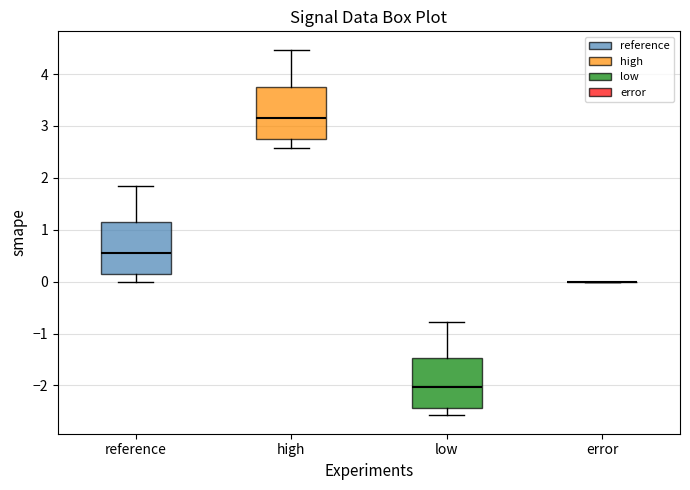

Where is the lower edge of the box for low on the y-axis? The values are not printed on the chart, so give them approximately, as read against the axis.

-2.4